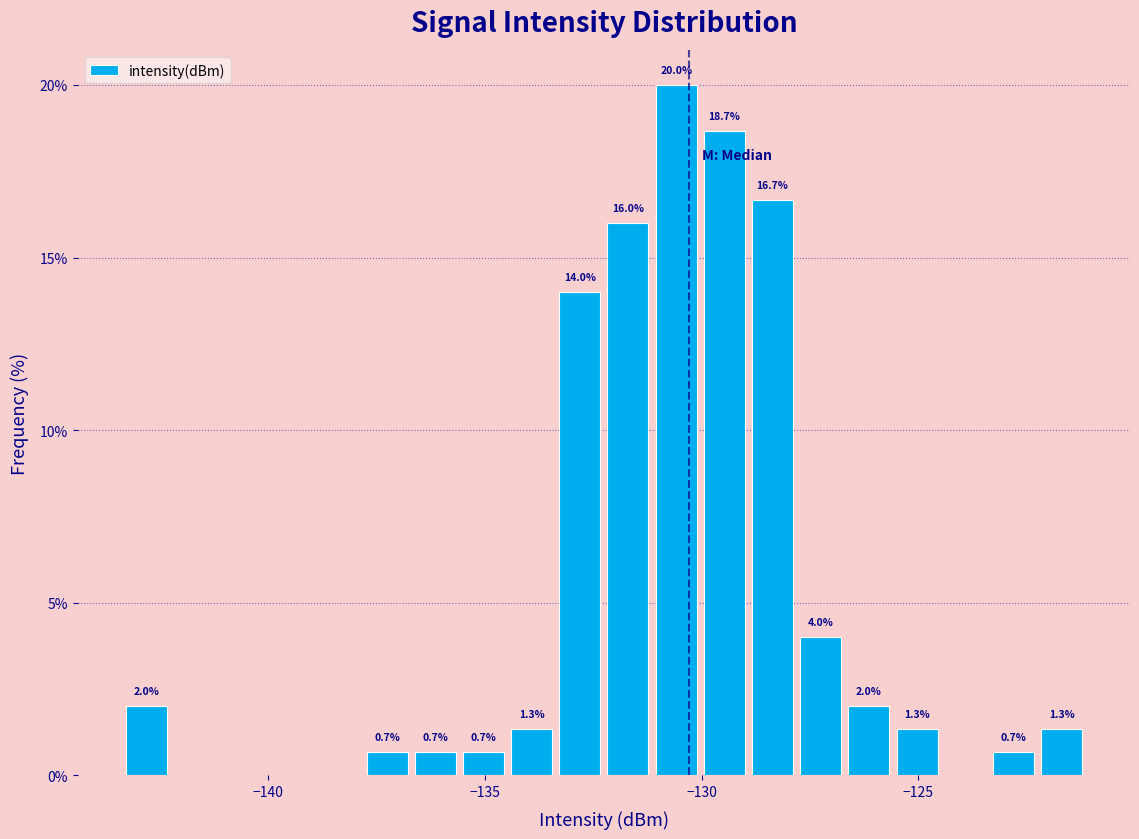

Read against the x-axis, roughly where is the centre of the tallest bar?

-130.5